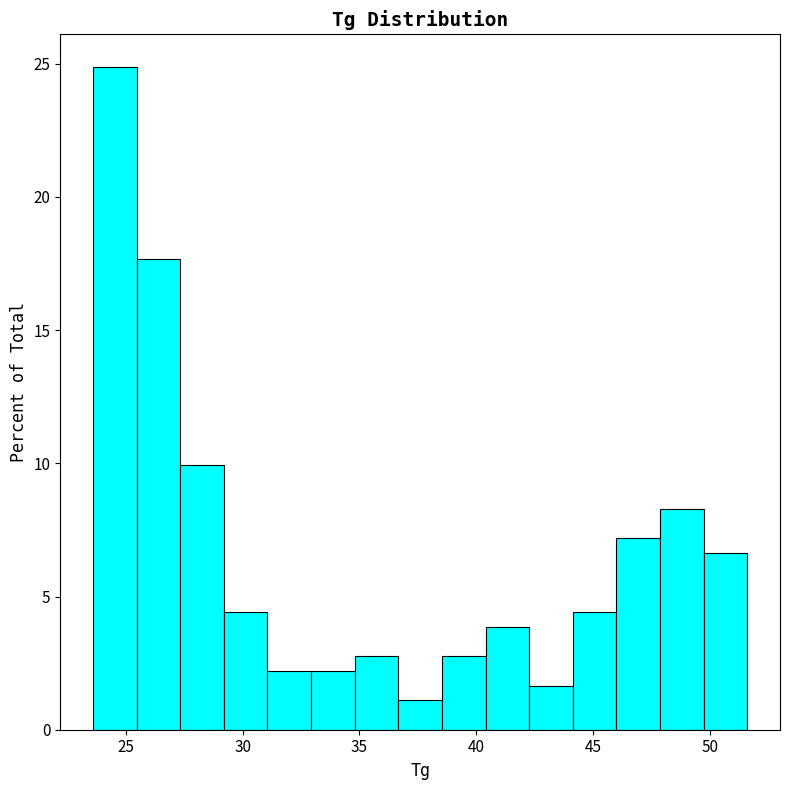

Around what value on the x-axis is the tallest bar? Give the approximate position of its centre, as read against the axis.

24.5